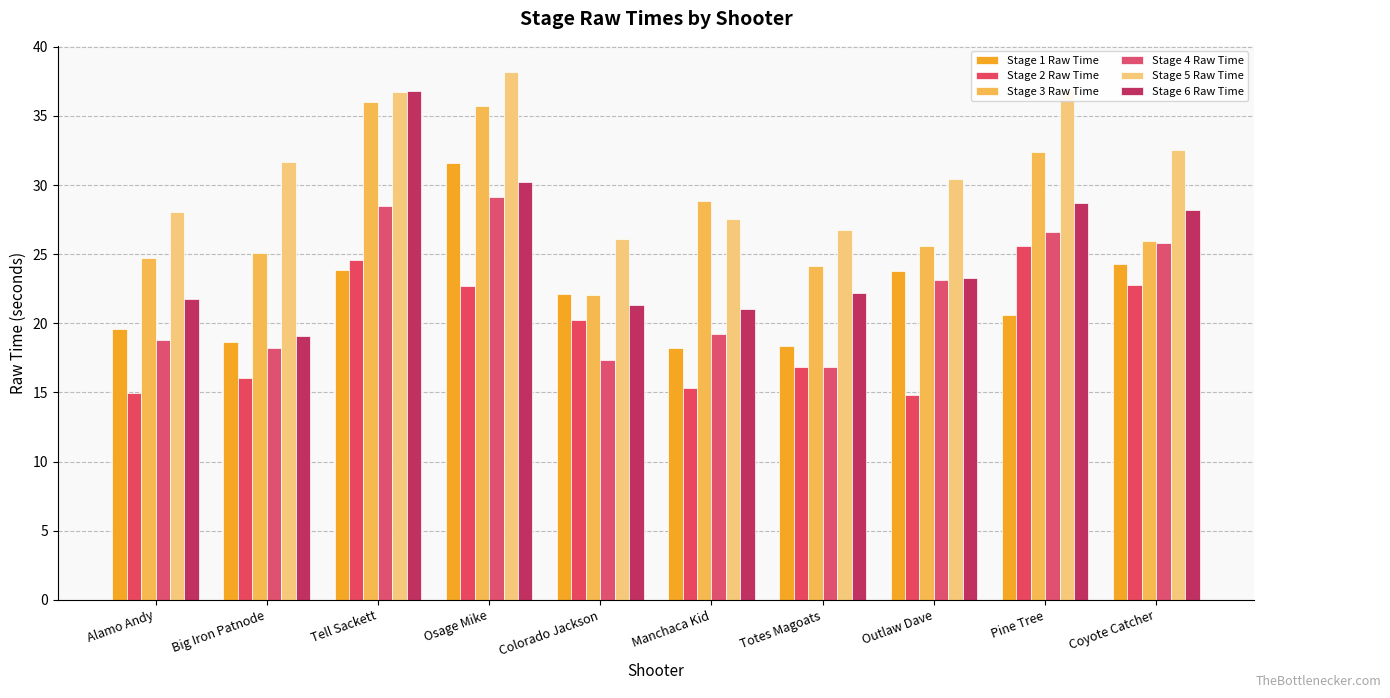

At how many categories does at least one series exceed 20?

10